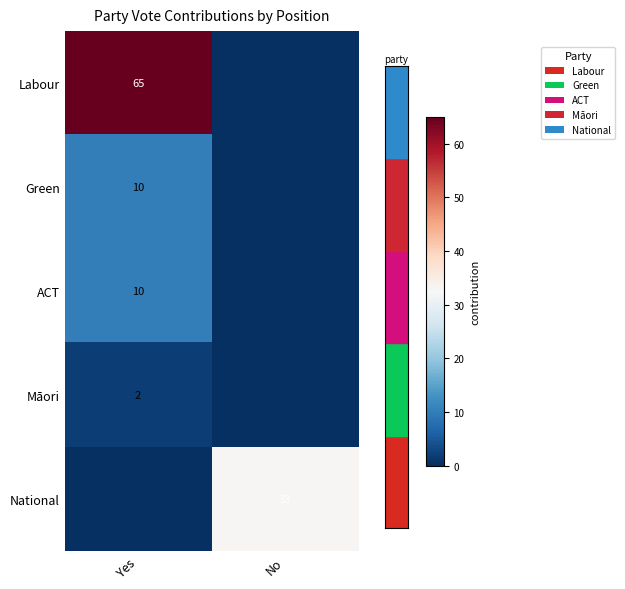

What is the total value across all series at Yes?

87